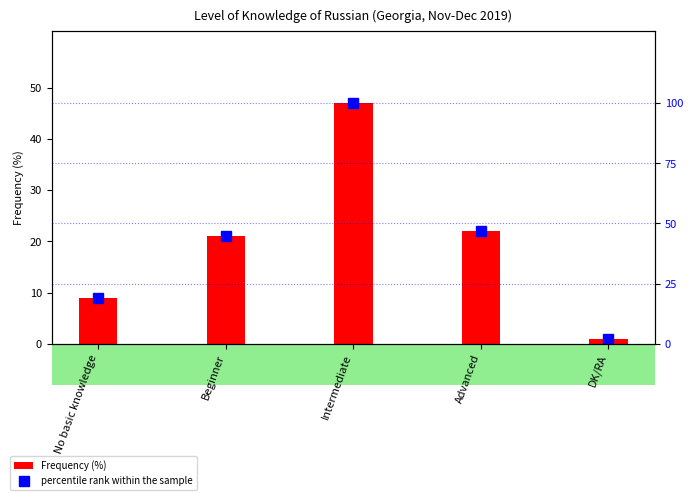

What is the minimum value shown in the chart?

1.0